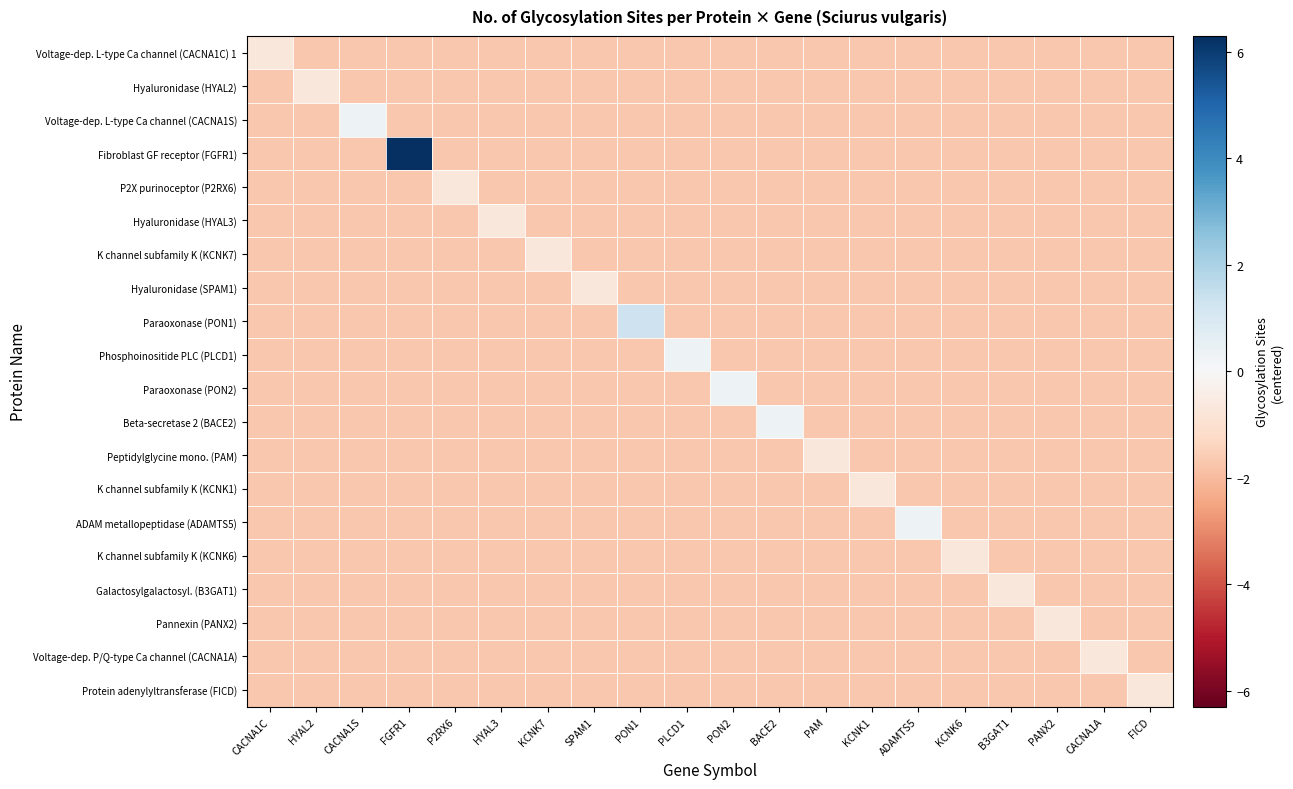

Which has a higher value, PAM or B3GAT1?

PAM